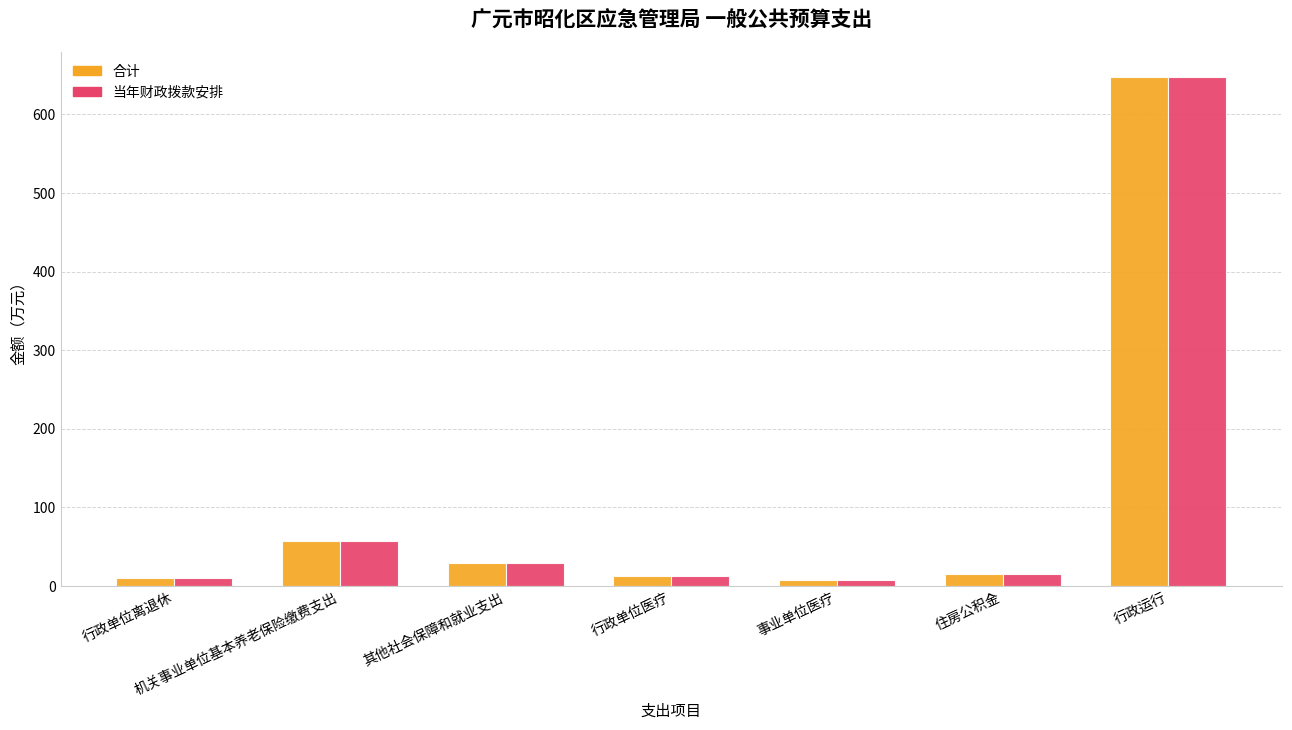

What is the difference between the maximum and second lowest values in the 合计 series?

637.0